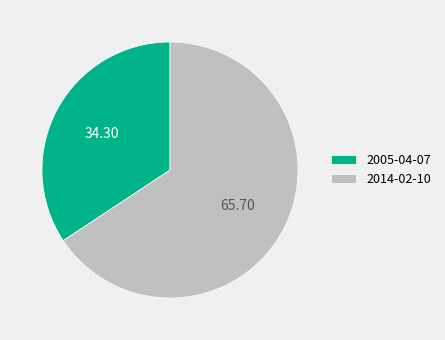

Which slice is the smallest?

2005-04-07